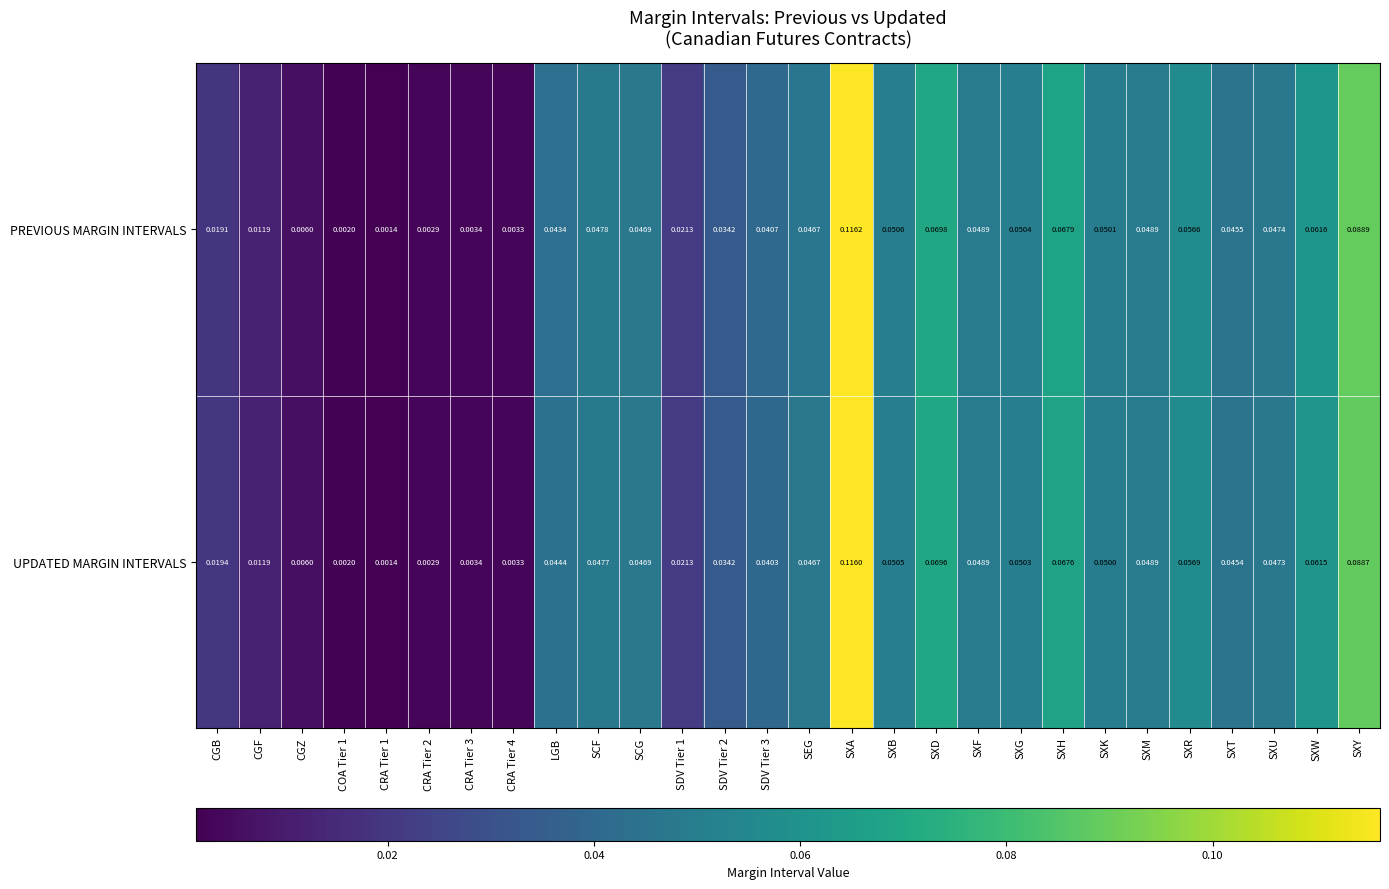

Which series has the largest range (max minus min)?

PREVIOUS MARGIN INTERVALS